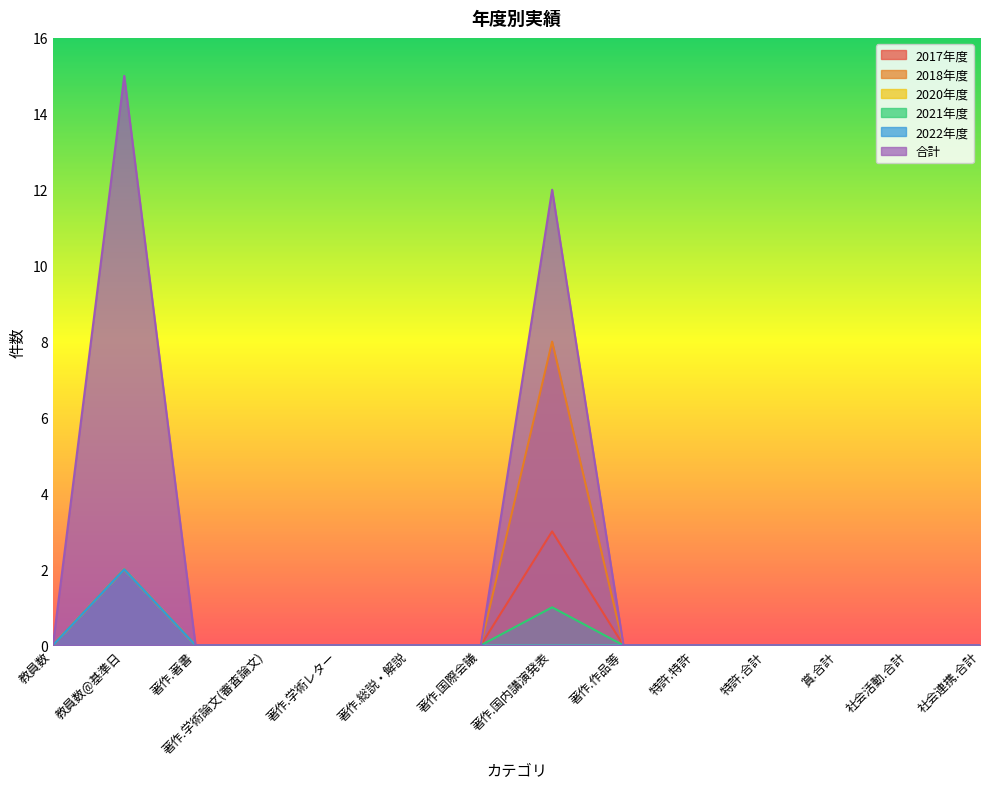

List the series in order of their peak value, lowest first.

2020年度, 2021年度, 2022年度, 2017年度, 2018年度, 合計